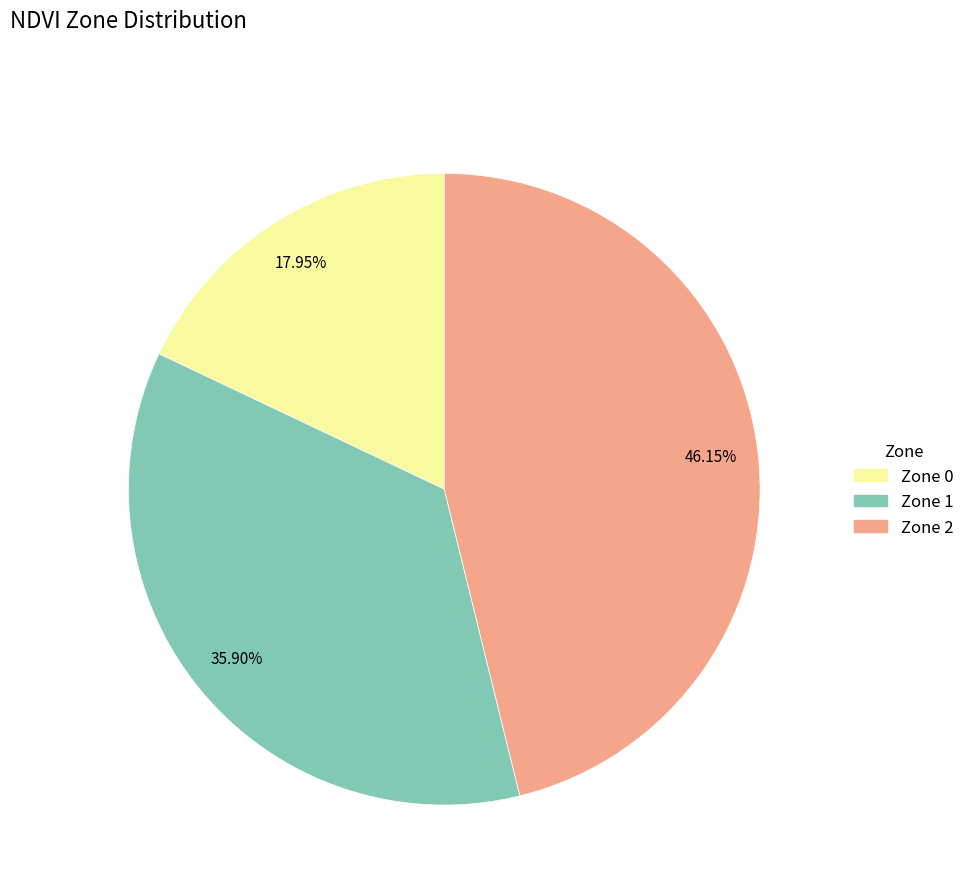

Combined, do Zone 1 and Zone 0 account for over 50%?

Yes